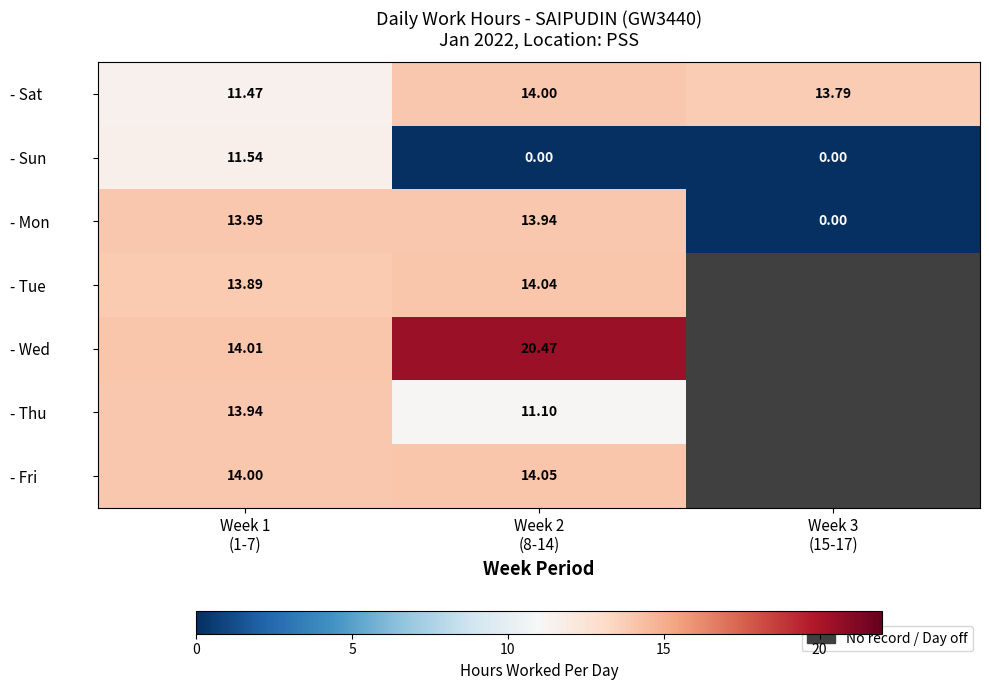

How many values in the - Mon series are below 13?

1